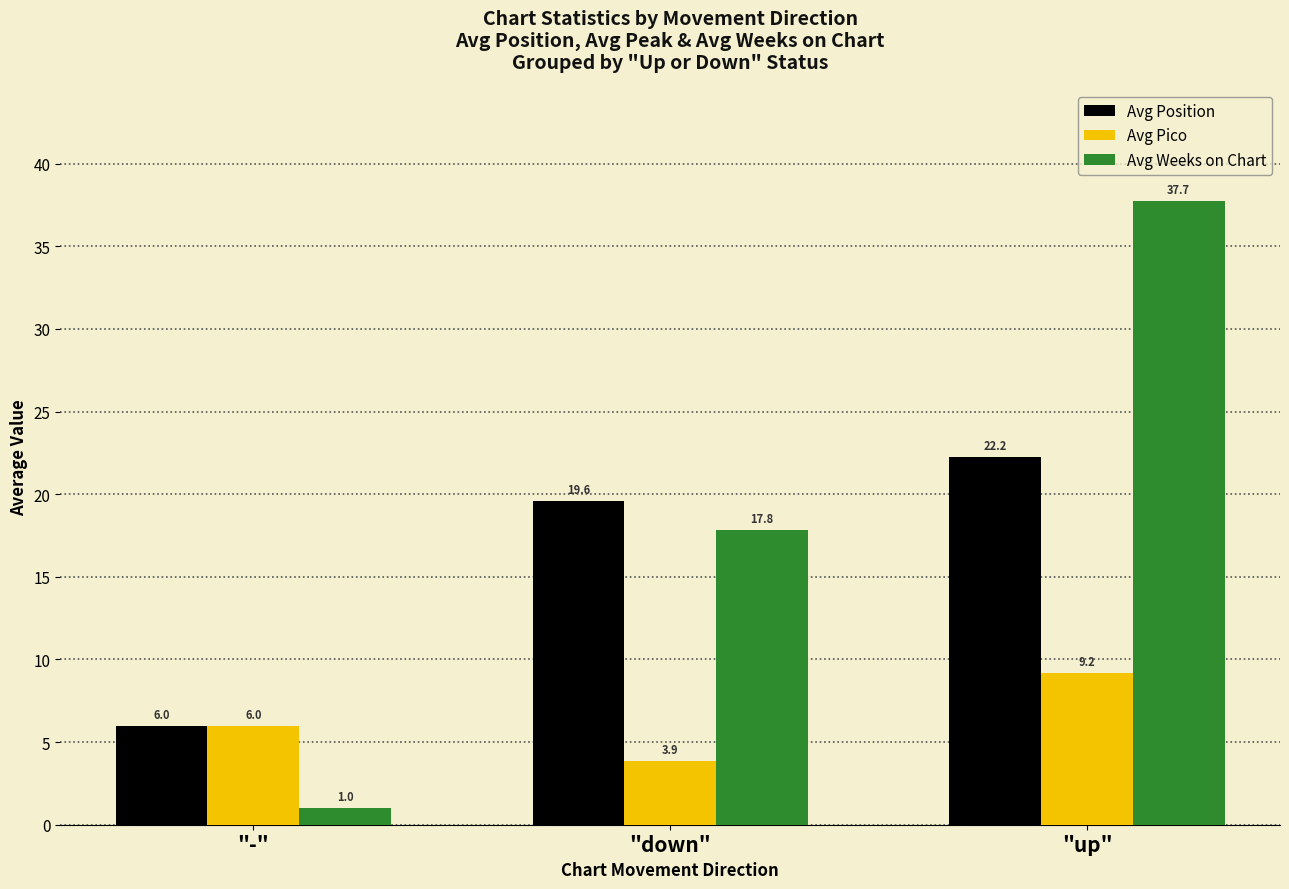

At which category is the sum across all series the highest?

"up"